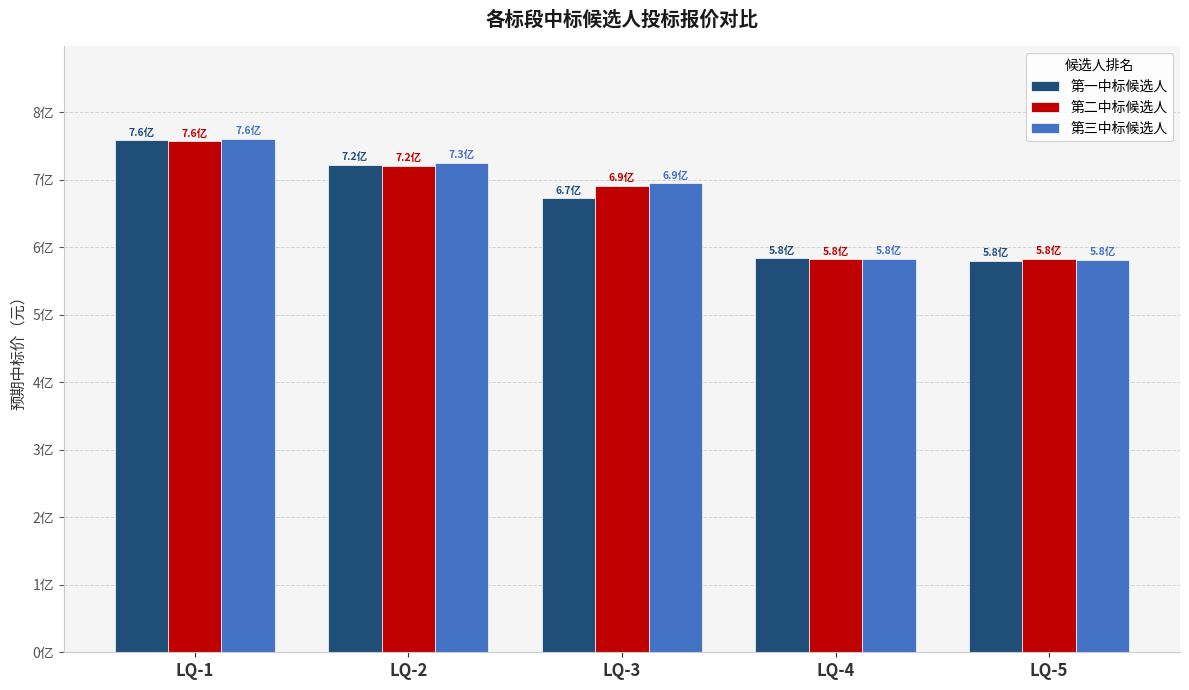

What is the smallest value displayed?

58000245